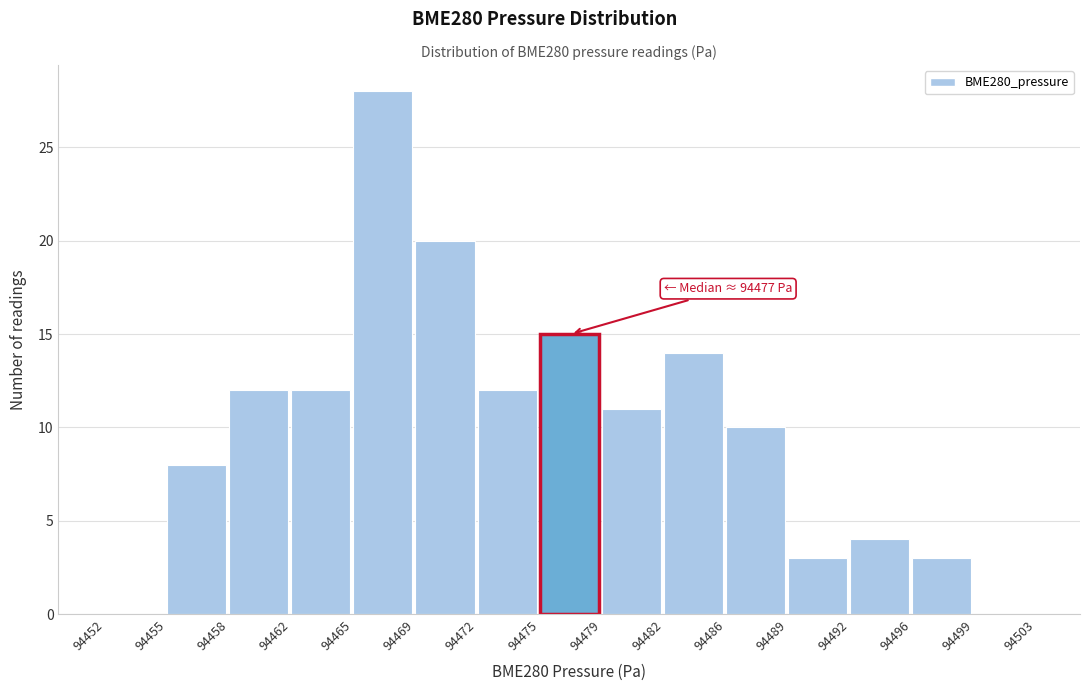

Reading left to right, extract all data points from this chart.

94452=0	94455=8	94458=12	94462=12	94465=28	94469=20	94472=12	94475=15	94479=11	94482=14	94486=10	94489=3	94492=4	94496=3	94499=0